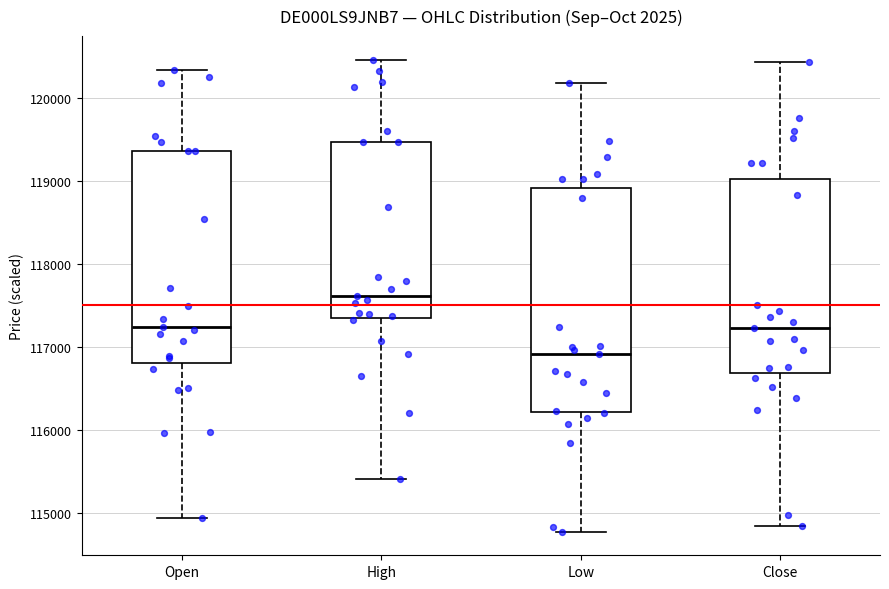

Reading left to right, transcribe this box plot: for each box, give where its median line is, the range the box spans, and where its two whiskers end, as read against the y-axis. The values are not printed on the chart, so give them approximately, as read against the axis.

Open: median 117200, box 116800 to 119400, whiskers 114900 to 120300
High: median 117600, box 117400 to 119500, whiskers 115400 to 120500
Low: median 116900, box 116200 to 118900, whiskers 114800 to 120200
Close: median 117200, box 116700 to 119000, whiskers 114800 to 120400